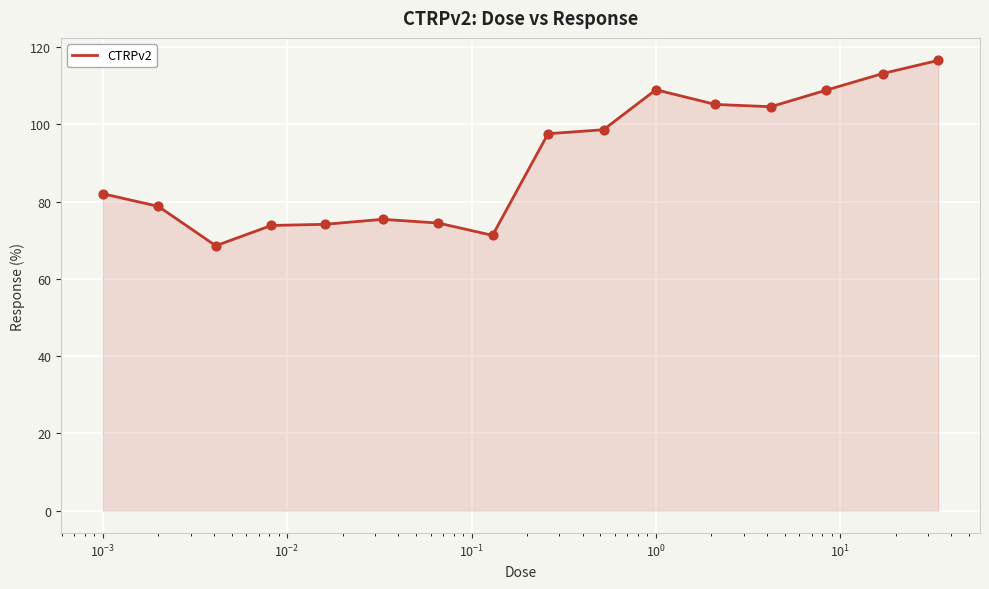

What is the minimum value shown in the chart?

68.6